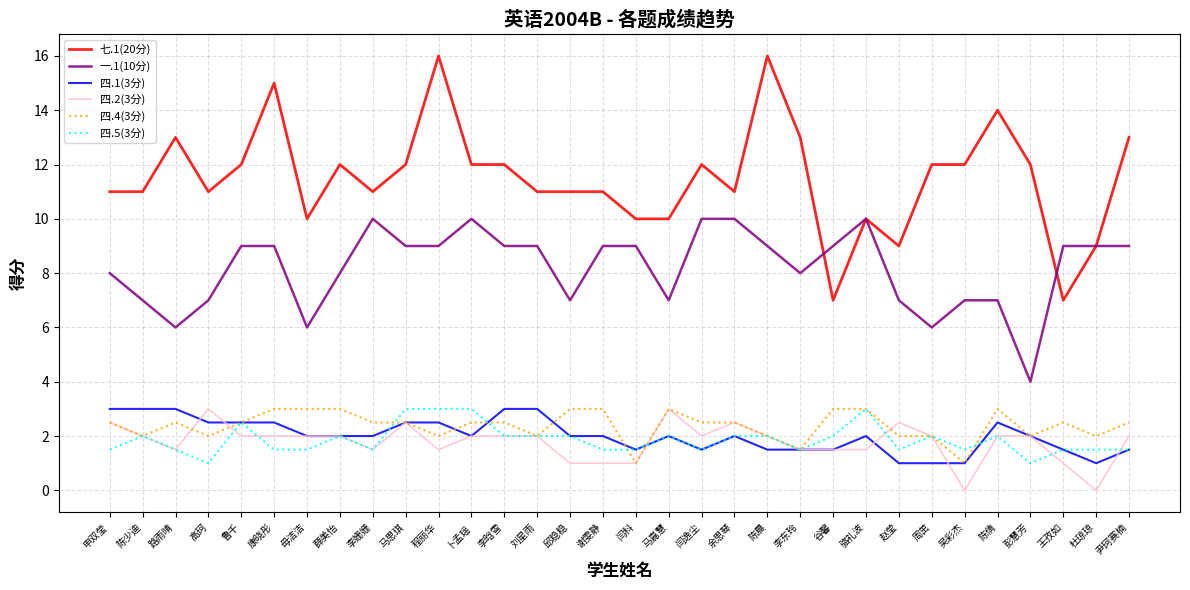

Where does the 四.2(3分) series first go above 2?

申双莹